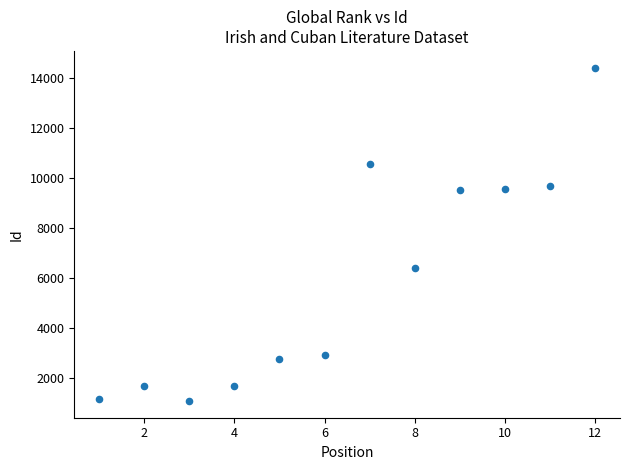

What Y value in the scatter plot is closest to 7737?

6384